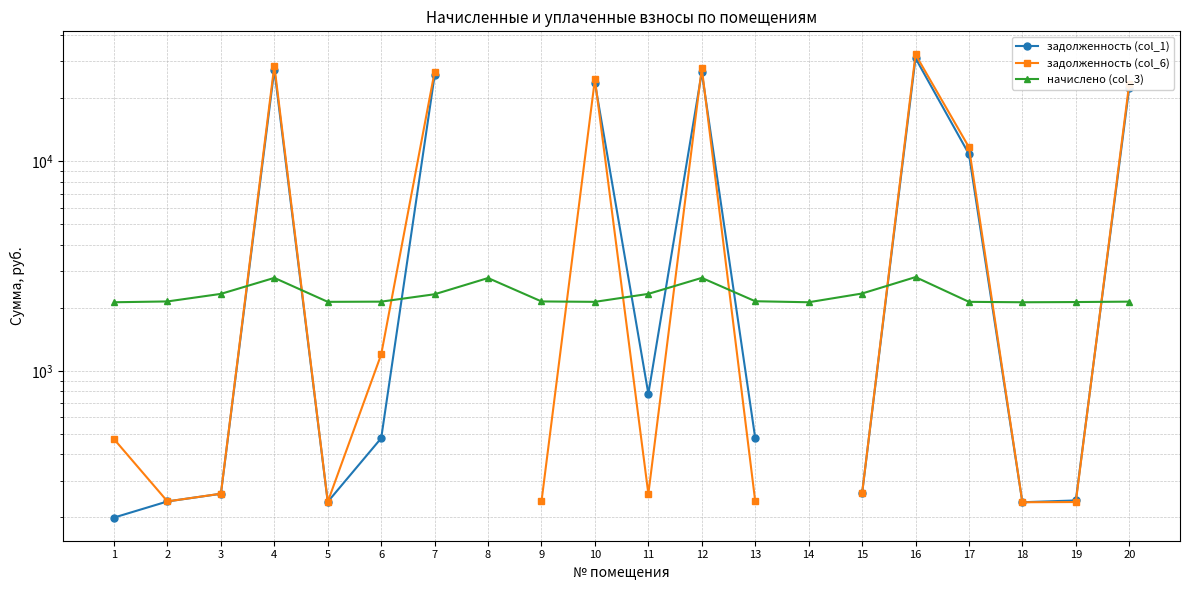

How many interior local valleys does the начислено (col_3) series have?

4